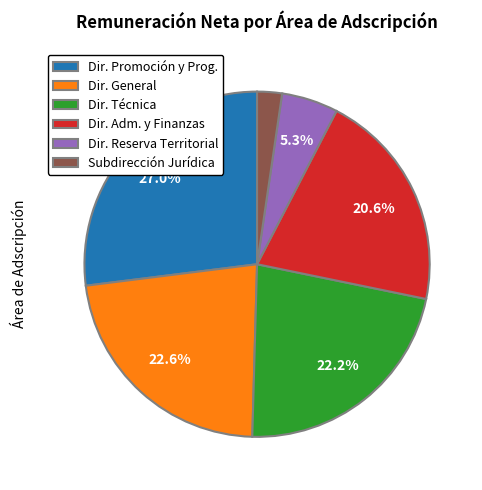

Is there any slice that represents more than half of the pie?

No